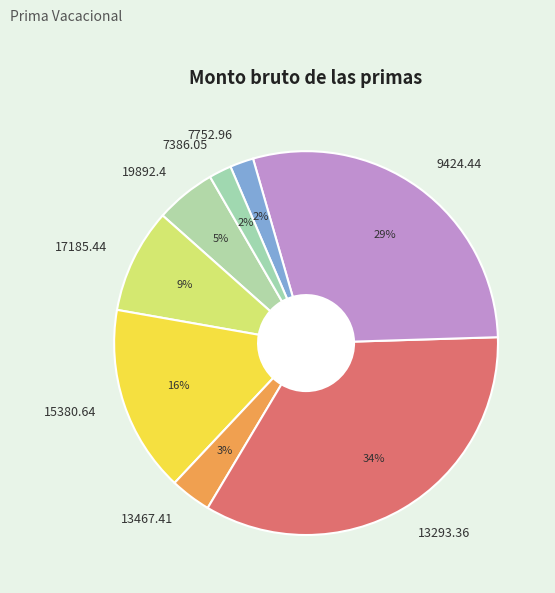

Is there a majority slice in this chart?

No